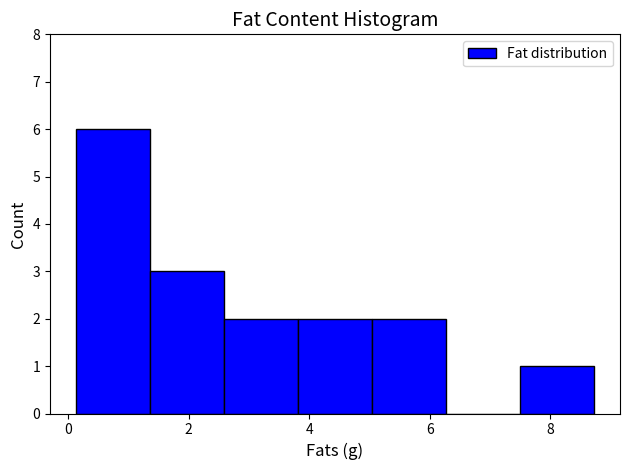

Reading left to right, list every bar in this chart as the range it spans on the x-axis followed by its height. Neither the bar edges nor the heights are printed on the chart, so give them approximately, as read against the axes.

0.2 to 1.4: 6
1.4 to 2.6: 3
2.6 to 3.8: 2
3.8 to 5.0: 2
5.0 to 6.2: 2
6.2 to 7.4: 0
7.4 to 8.8: 1